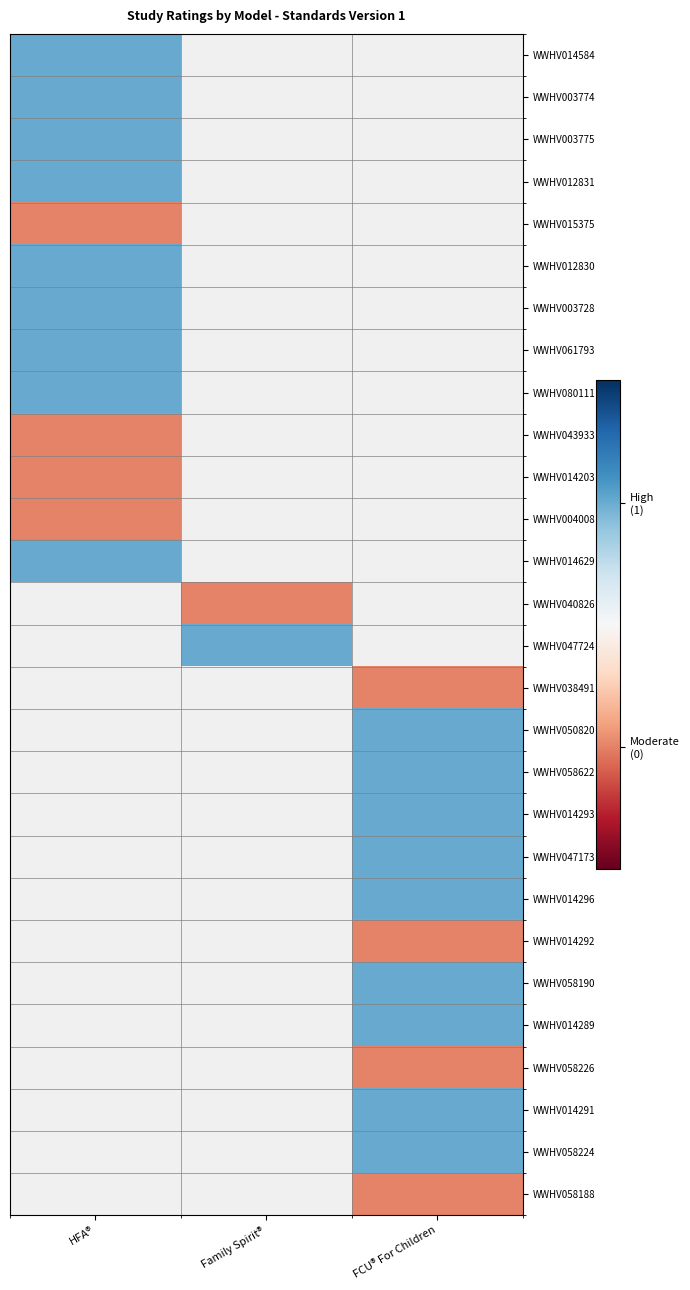

At how many categories does at least one series exceed 0?

3